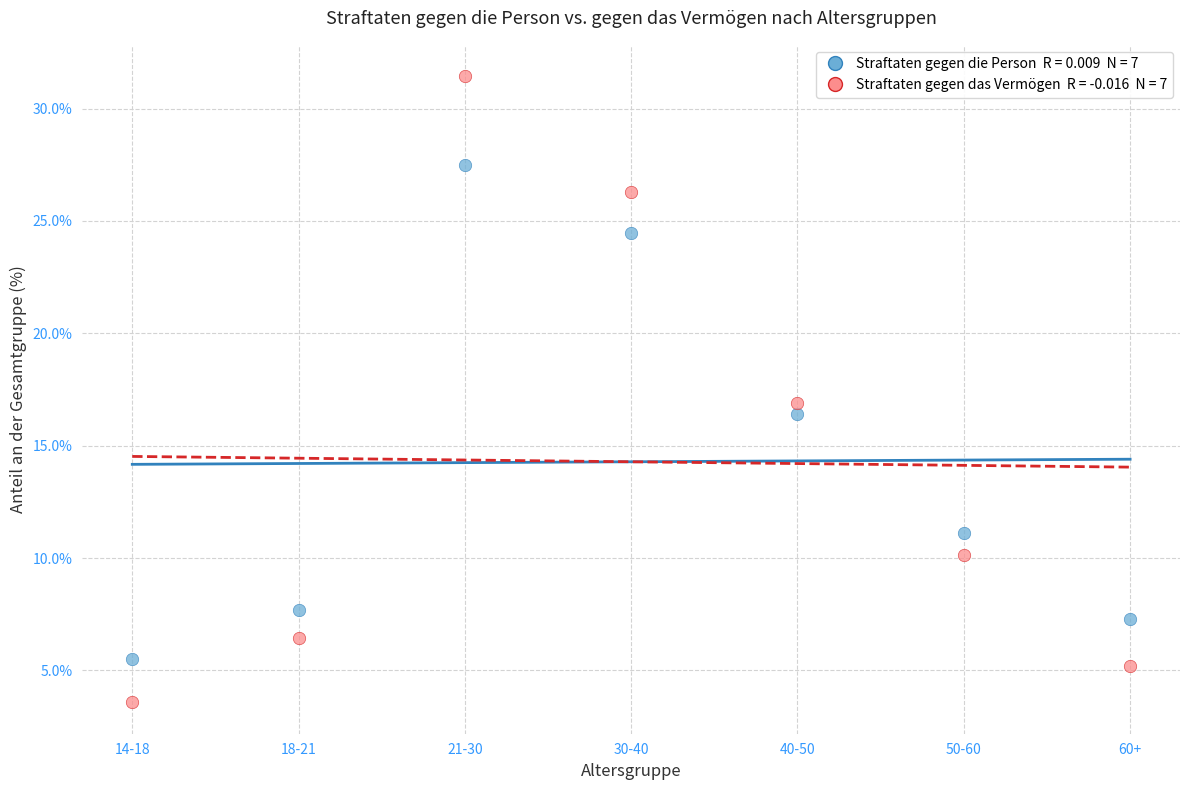

Across all data points, what is the range of Y values (max minus min)?

27.9